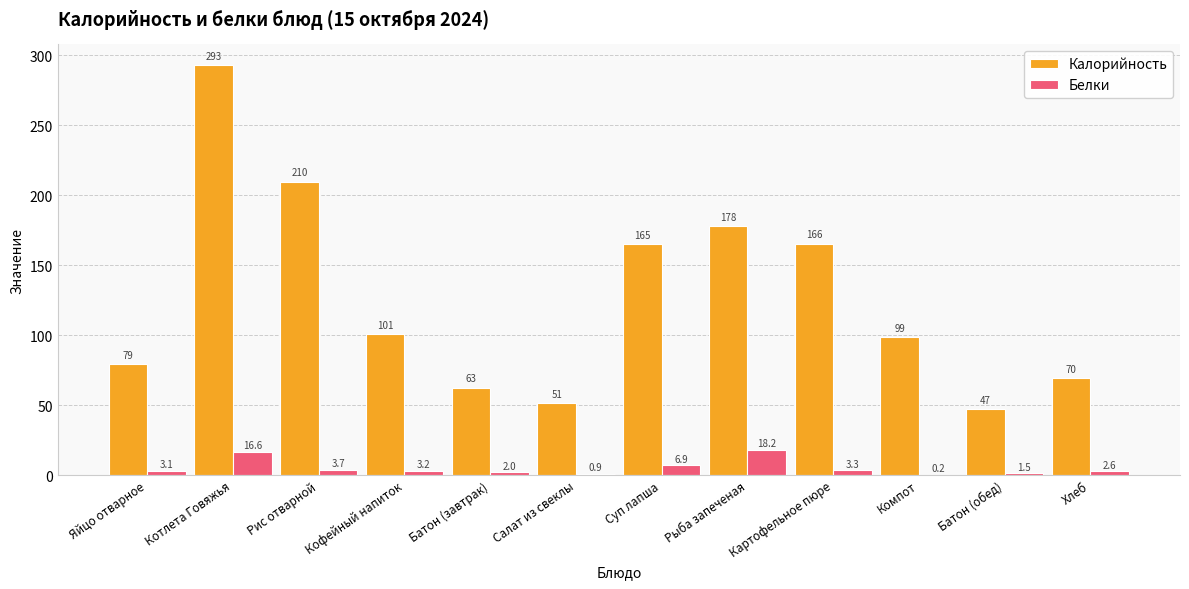

Between Салат из свеклы and Компот, which series saw the biggest shift?

Калорийность